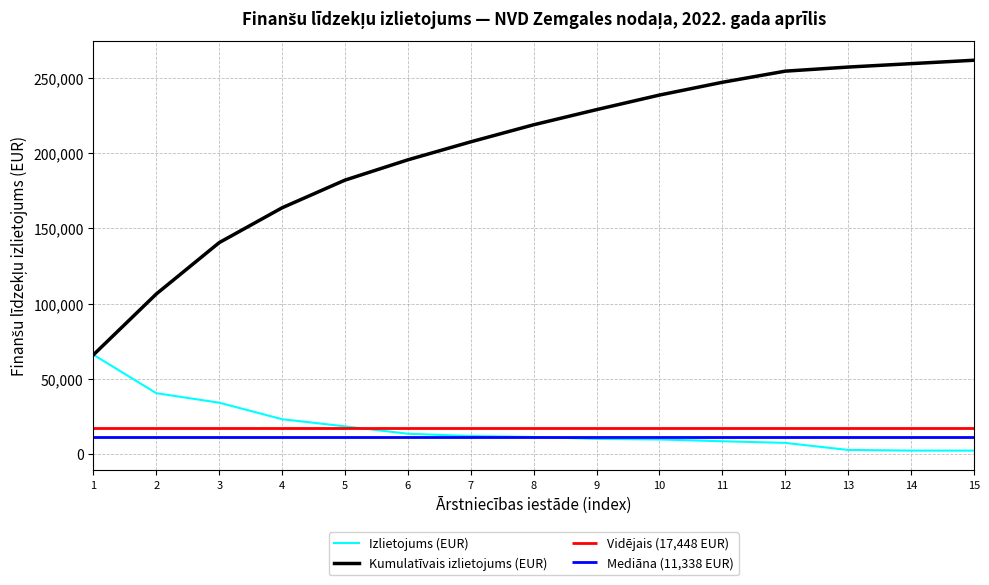

What is the sum of all Izlietojums (EUR) values?

261717.2